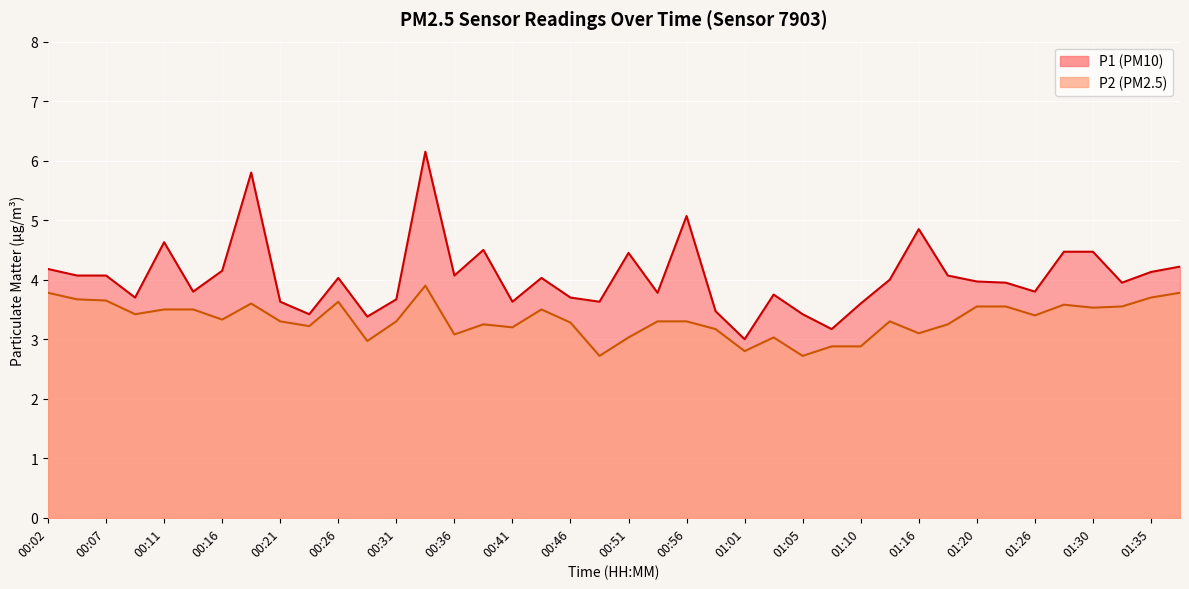

At which label does P2 reach its peak?

00:34